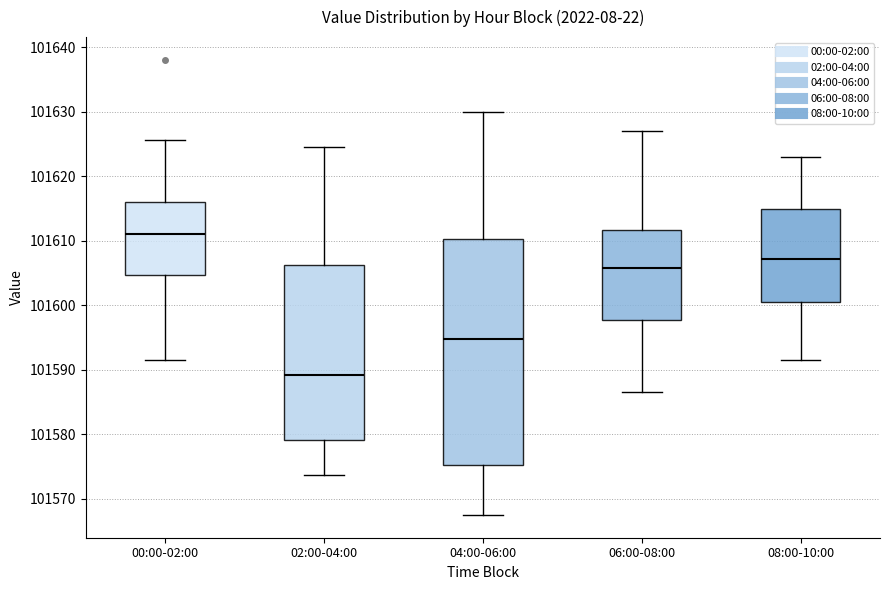

Comparing the boxes themselves (not the whiskers), which one is the tallest?

04:00-06:00